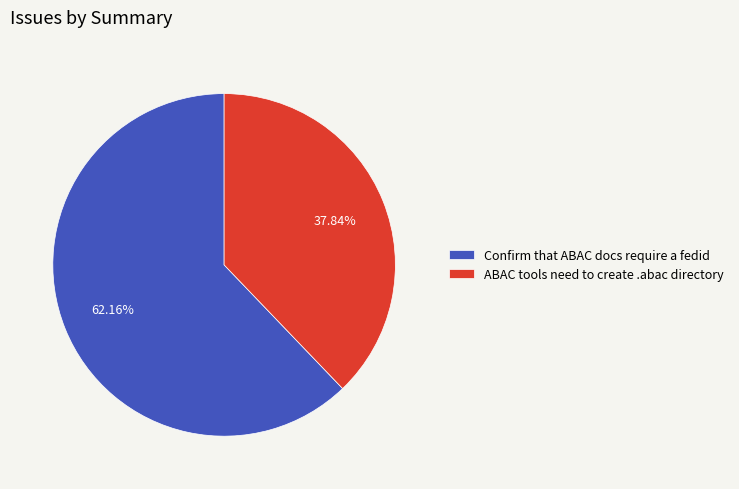

What percentage is the Confirm that ABAC docs require a fedid slice, to the nearest percent?

62%